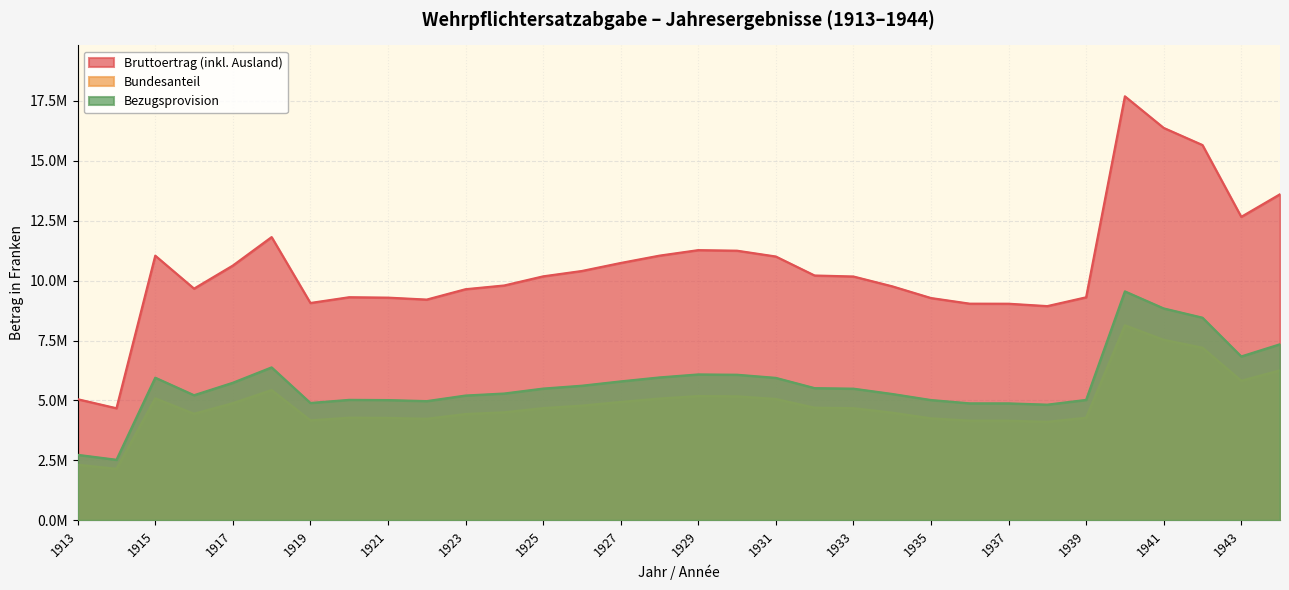

At which category does the chart reach its minimum across all series?

1914